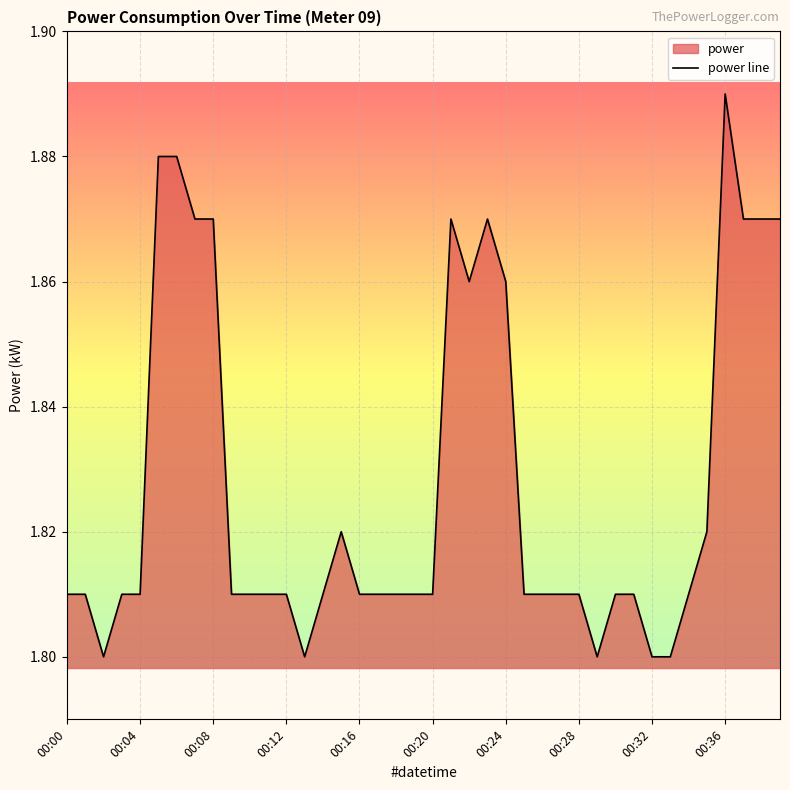

What is the average value?

1.8